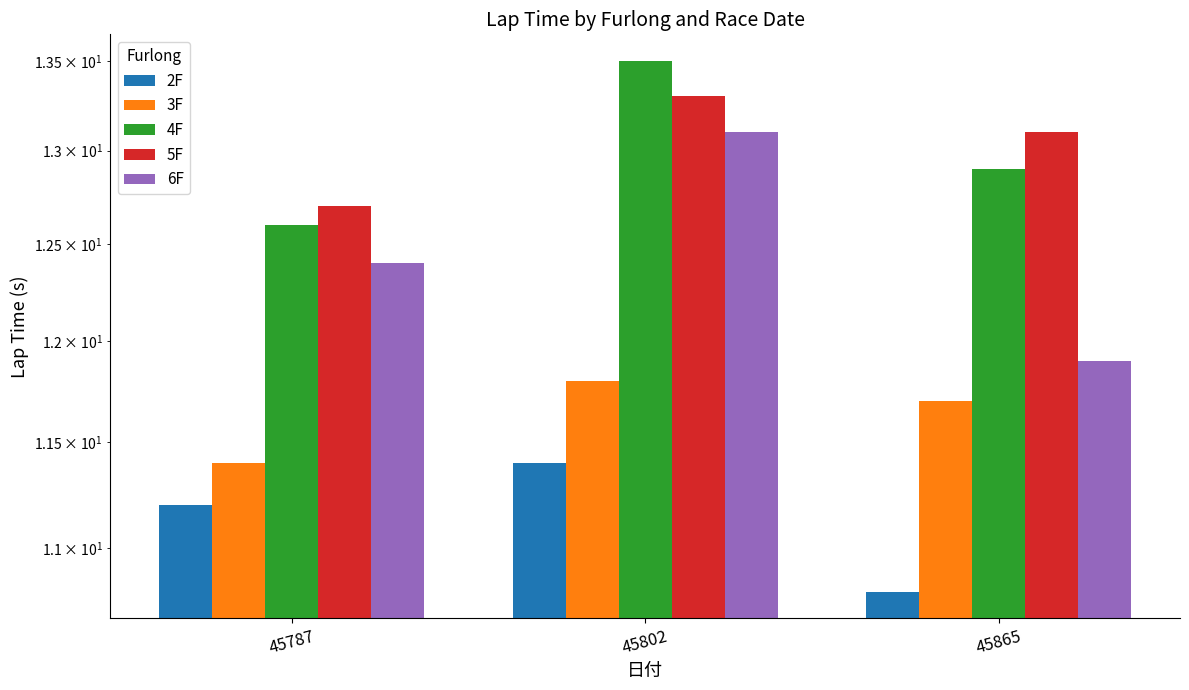

Which category has the lowest value in the 4F series?

45787